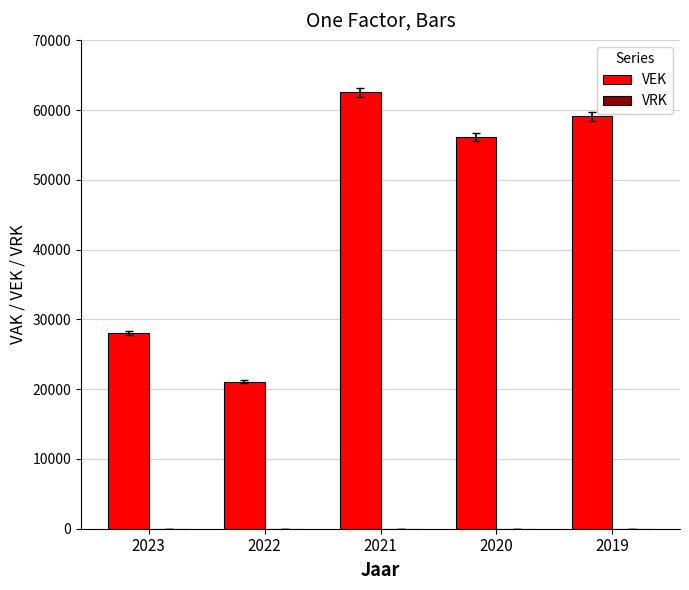

What is the smallest value displayed?

21042